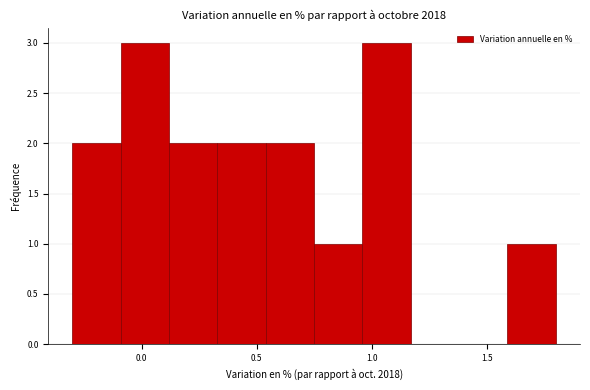

How tall is the bar that spans 0.54 to 0.75 on the x-axis? Neither the bar edges nor the heights are printed on the chart, so give them approximately, as read against the axes.

2